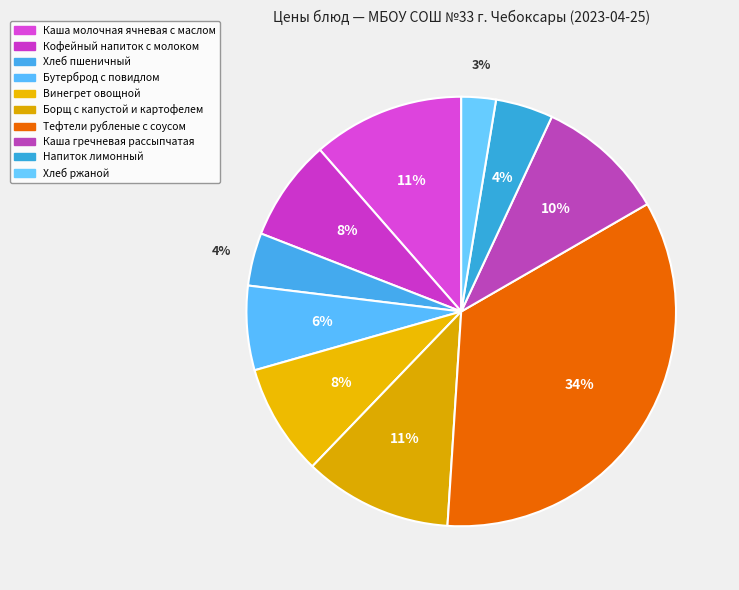

How many slices are in this pie chart?

10